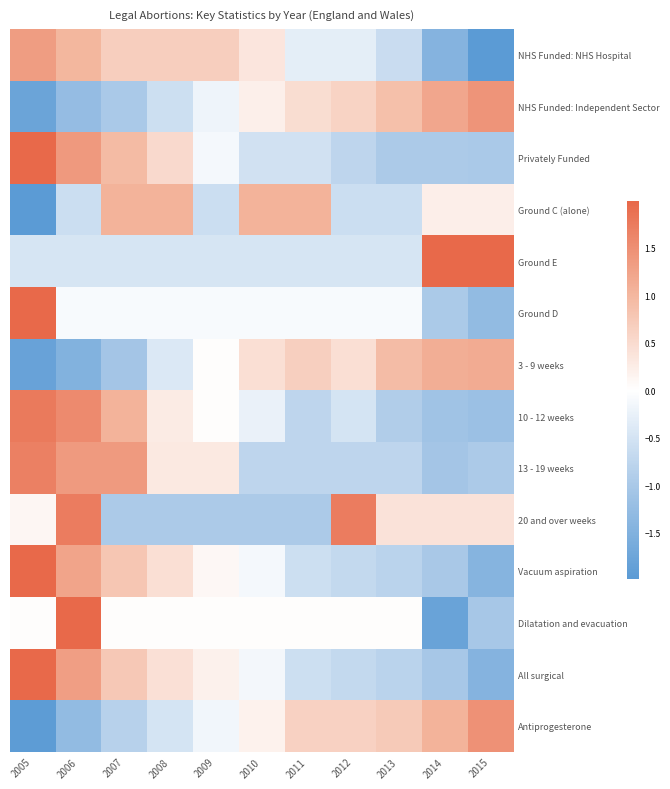

At which category is the sum across all series the highest?

2006